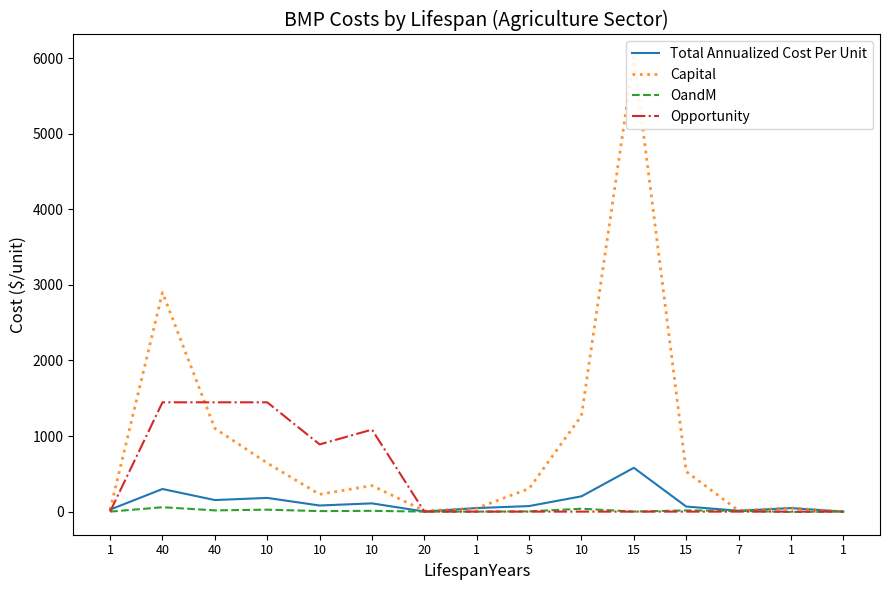

What are all the series names shown in the legend?

Total Annualized Cost Per Unit, Capital, OandM, Opportunity